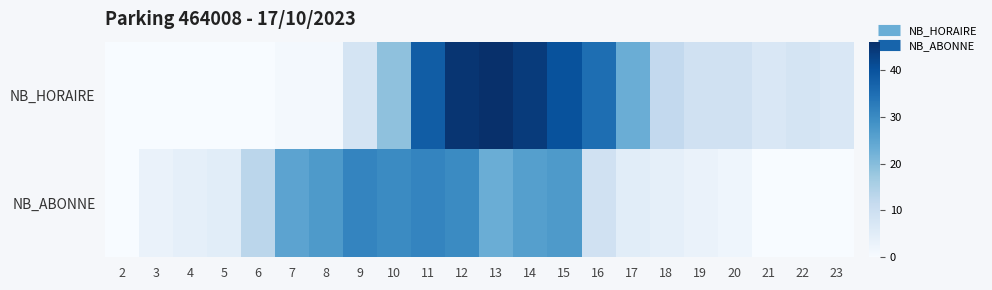

What is the total value across all series at 17?

28